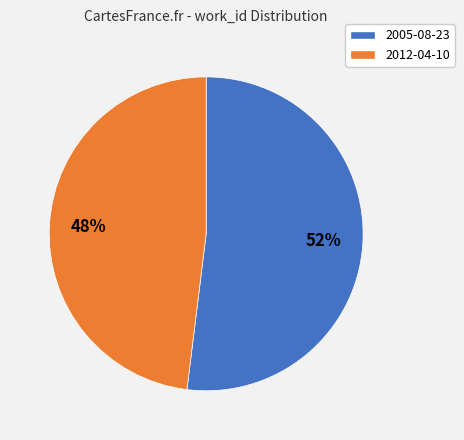

To the nearest percent, what portion does 2012-04-10 represent?

48%